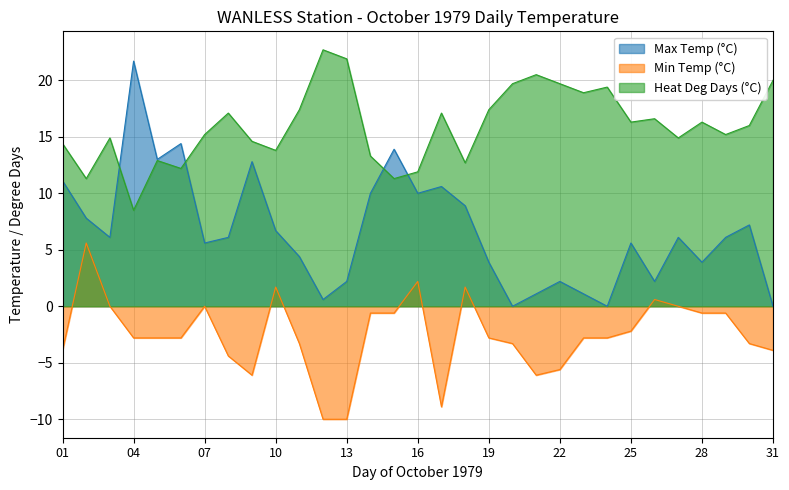

Which series has the largest total across all categories?

Heat Deg Days (°C)